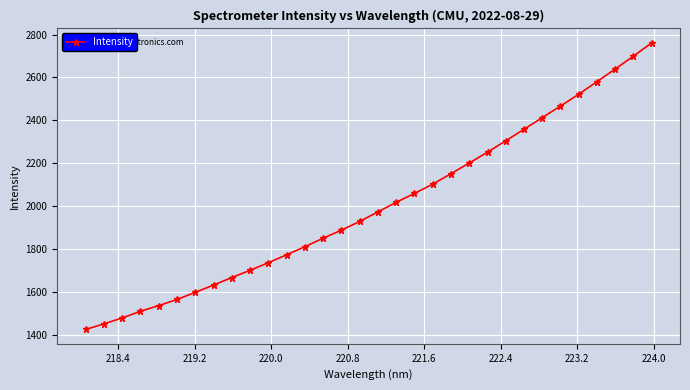

What is the difference between the maximum and minimum values?

1334.2